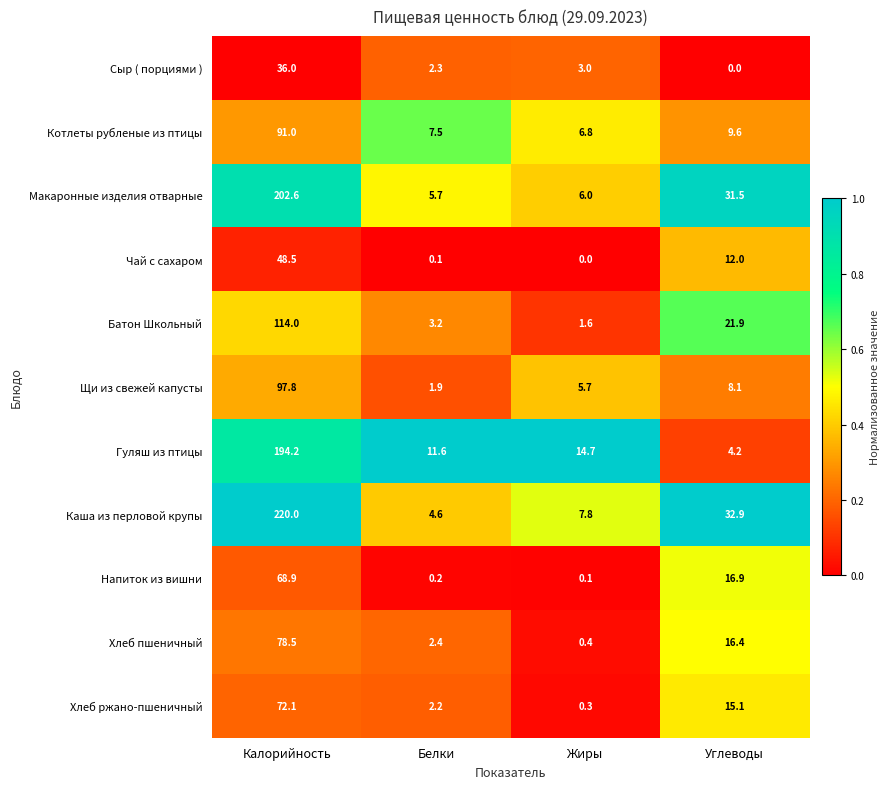

At Жиры, list the series in order from largest to smallest.

Гуляш из птицы, Каша из перловой крупы, Котлеты рубленые из птицы, Макаронные изделия отварные, Щи из свежей капусты, Сыр ( порциями ), Батон Школьный, Хлеб пшеничный, Хлеб ржано-пшеничный, Напиток из вишни, Чай с сахаром